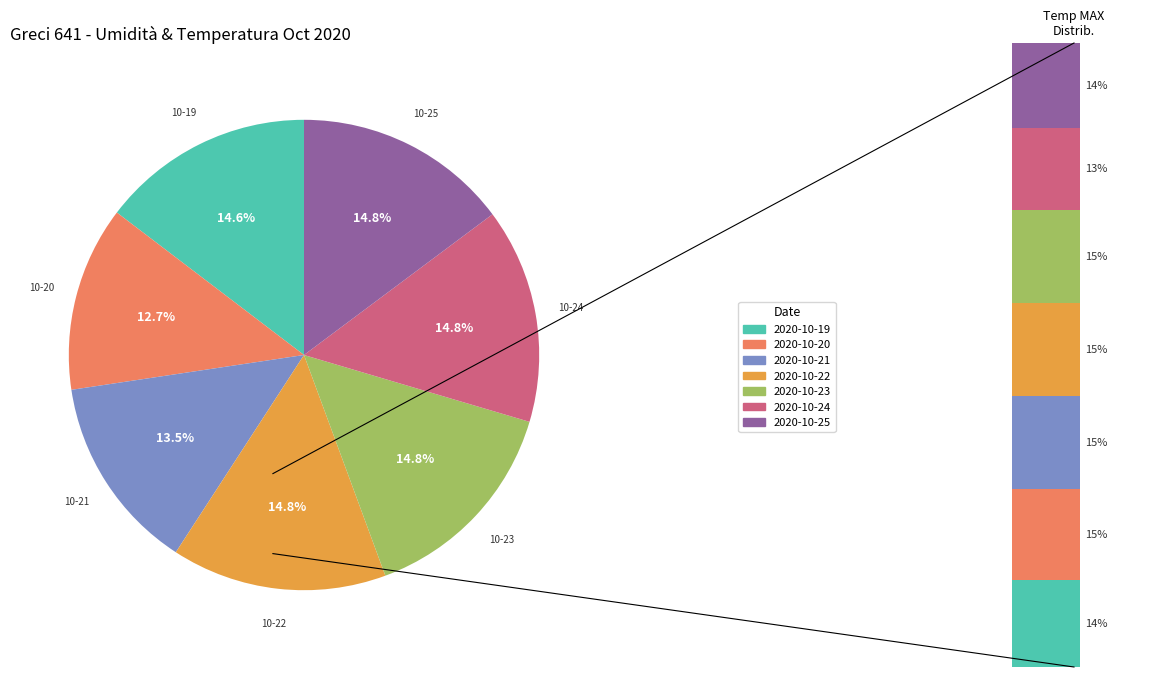

To the nearest percent, what is the difference between the largest and smallest slice percentages?

2%